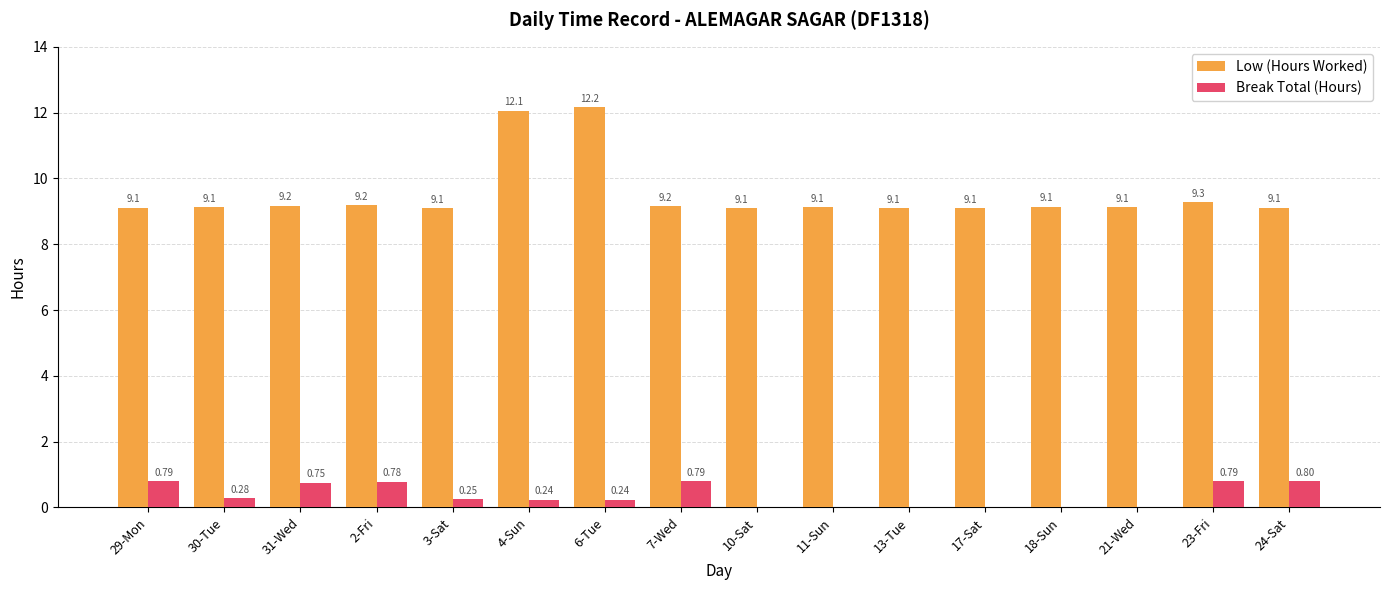

Which series has the largest total across all categories?

Low (Hours Worked)